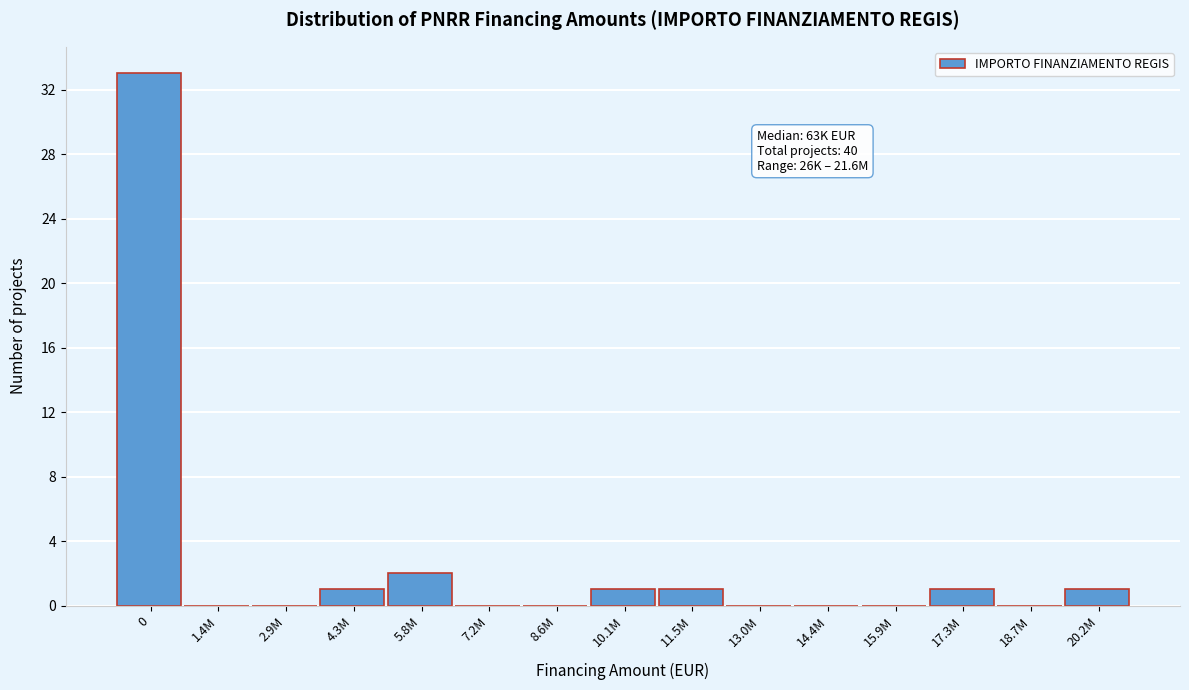

Reading left to right, extract all data points from this chart.

0=33	1.4M=0	2.9M=0	4.3M=1	5.8M=2	7.2M=0	8.6M=0	10.1M=1	11.5M=1	13.0M=0	14.4M=0	15.9M=0	17.3M=1	18.7M=0	20.2M=1